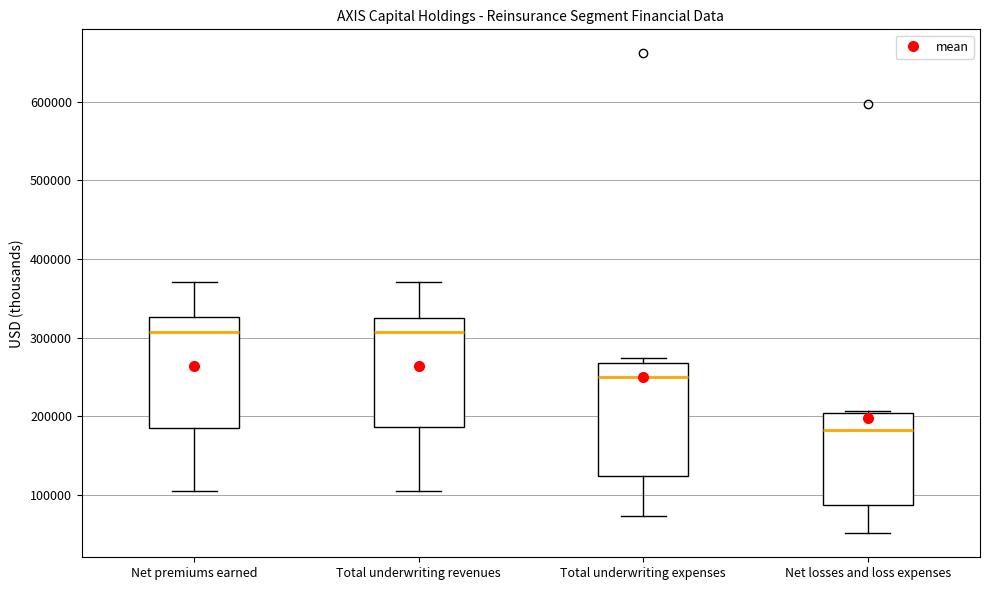

Reading left to right, transcribe this box plot: for each box, give where its median line is, the range the box spans, and where its two whiskers end, as read against the y-axis. The values are not printed on the chart, so give them approximately, as read against the axis.

Net premiums earned: median 310000, box 190000 to 330000, whiskers 100000 to 370000
Total underwriting revenues: median 310000, box 190000 to 330000, whiskers 100000 to 370000
Total underwriting expenses: median 250000, box 120000 to 270000, whiskers 70000 to 270000 (just above the box's upper edge)
Net losses and loss expenses: median 180000, box 90000 to 200000, whiskers 50000 to 210000